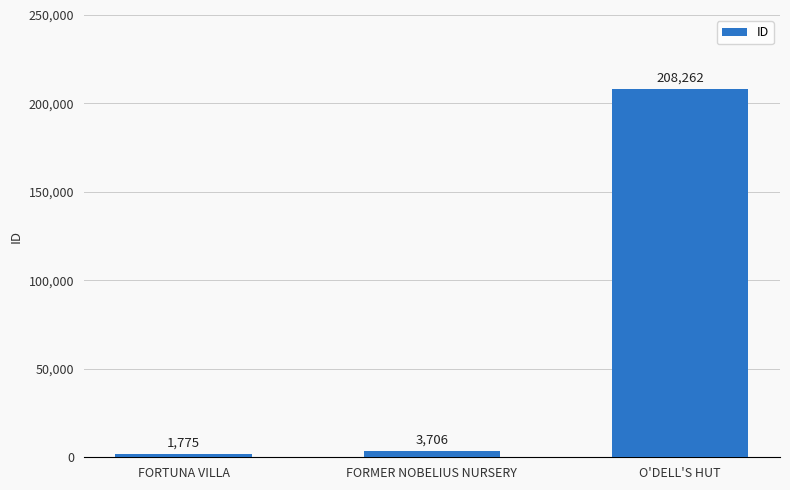

What is the approximate value at FORMER NOBELIUS NURSERY, to the nearest 10?

3710